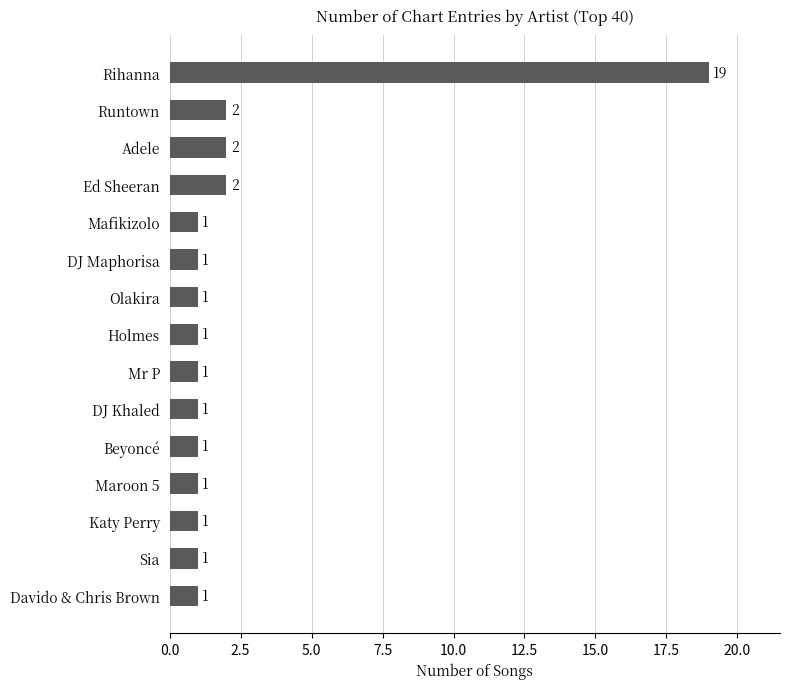

What is the sum of the values at Olakira and Runtown?

3